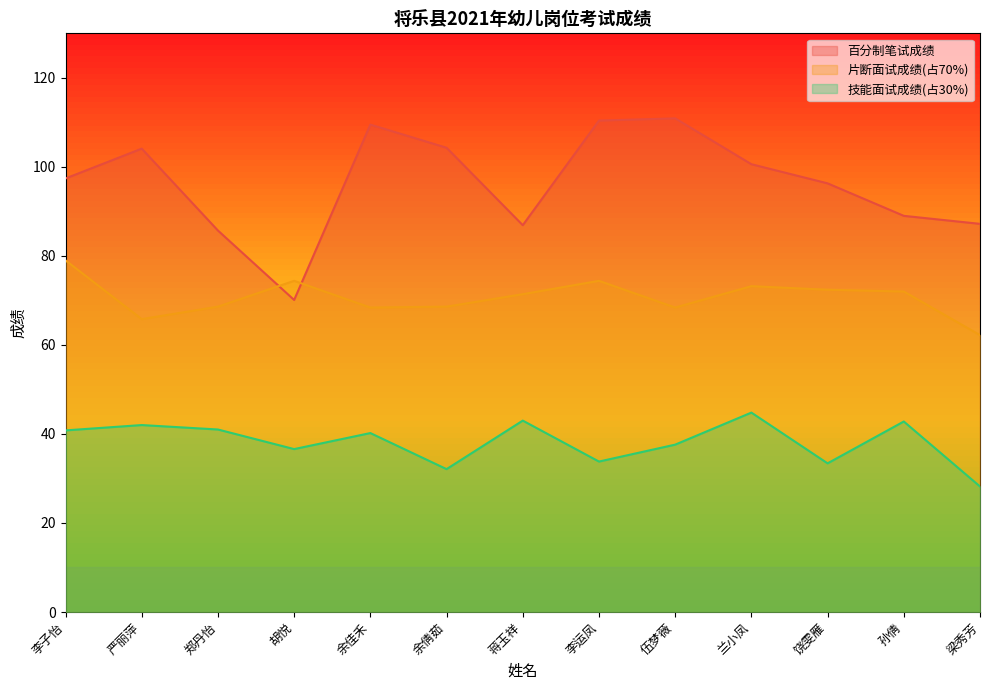

At which category is the sum across all series the highest?

李运凤